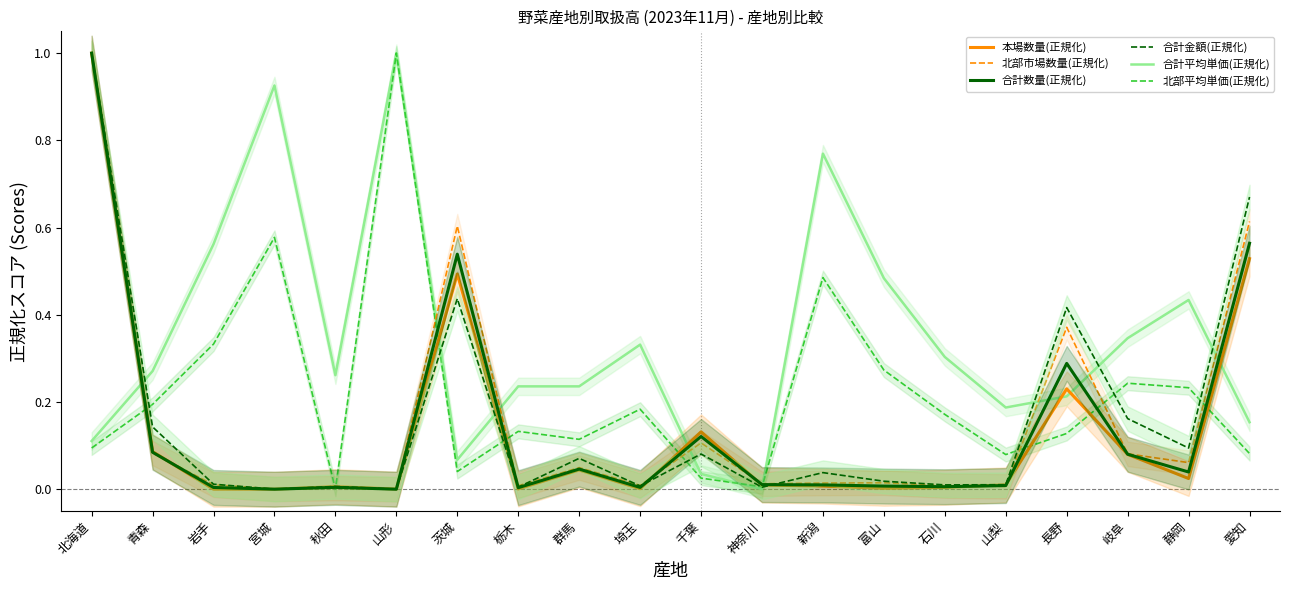

Where do 合計金額(正規化) and 本場数量(正規化) first cross each other?

秋田 and 山形